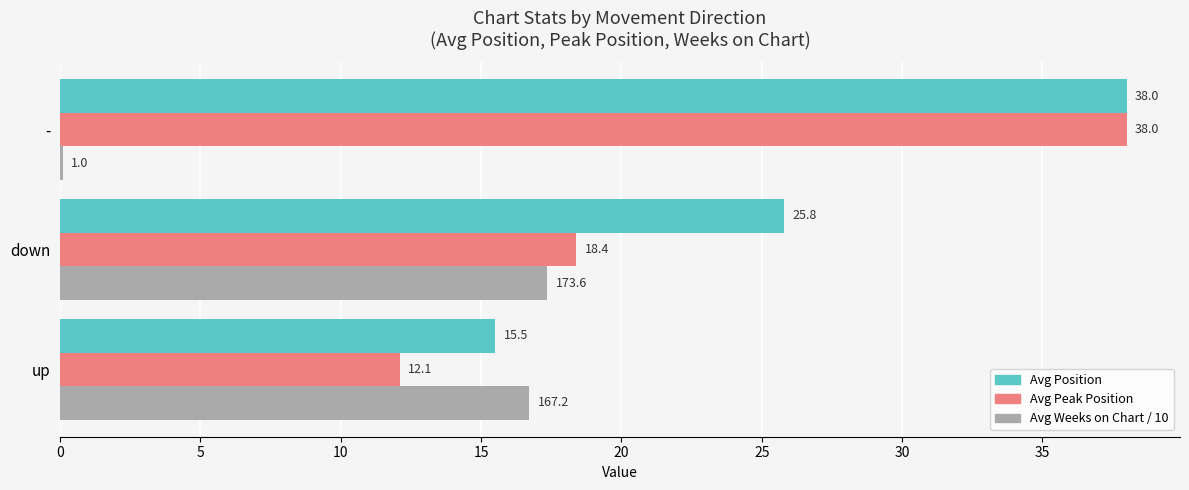

At which category is the sum across all series the highest?

-